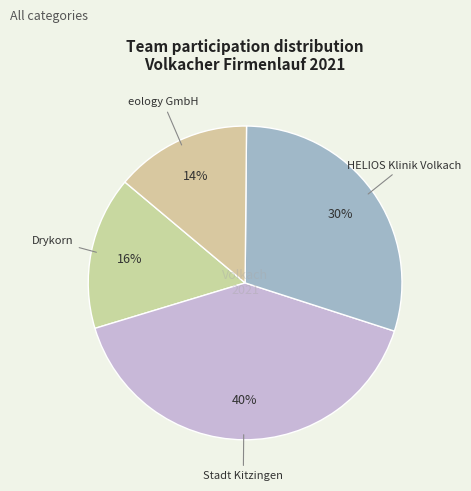

The HELIOS Klinik Volkach slice represents 22% of the pie. True or false?

False